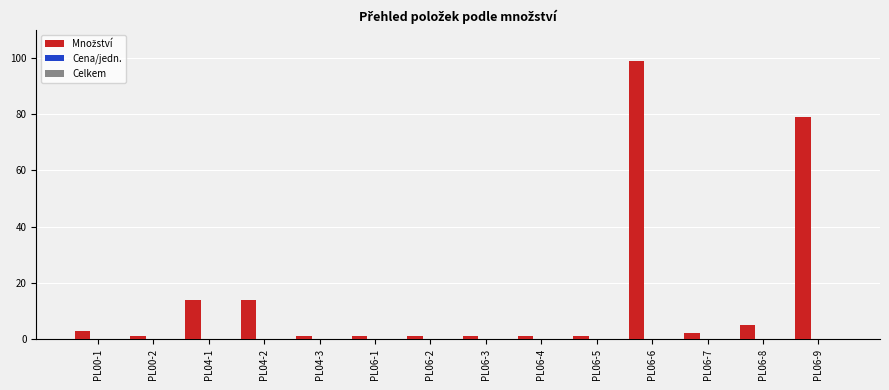

How many series are shown in this chart?

1